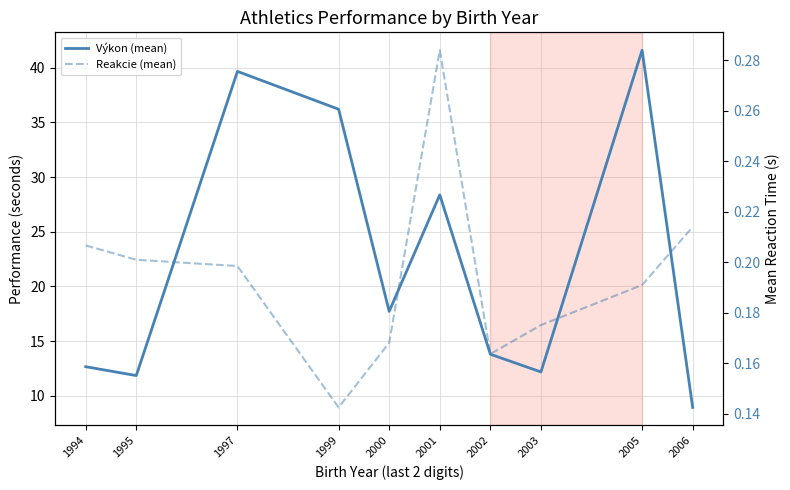

How many values in the Výkon (mean) series exceed 17?

5